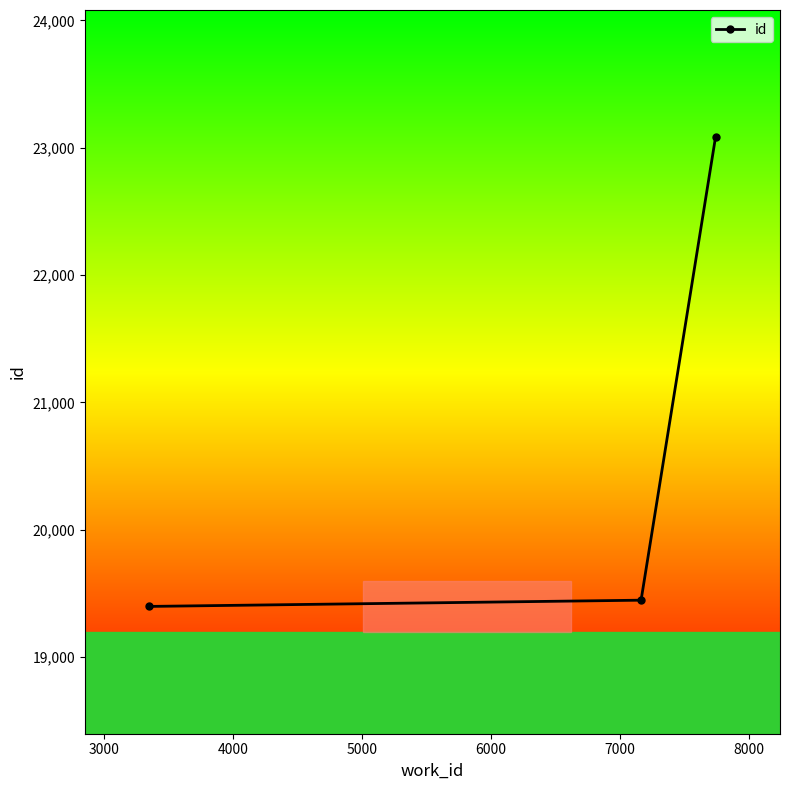

What is the difference between the maximum and second lowest values?

3636